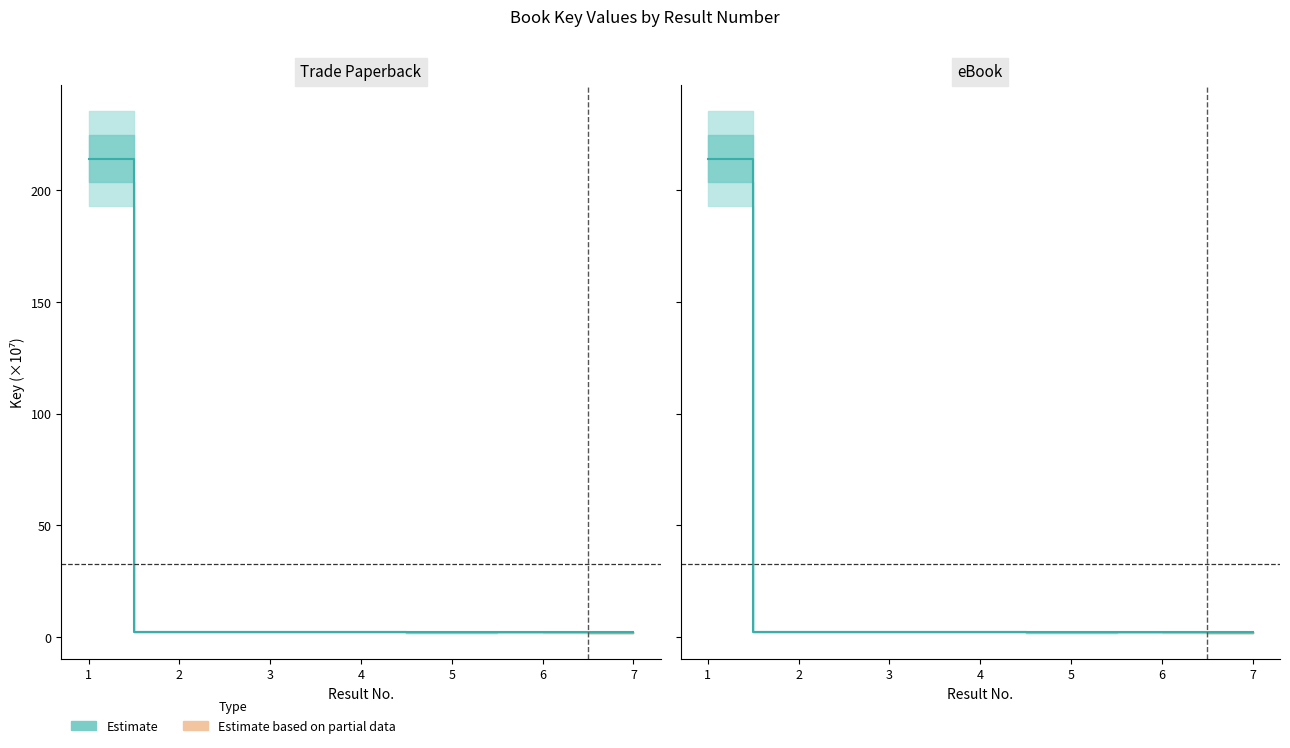

List the labels in order of value, largest first.

1, 3, 2, 4, 6, 5, 7